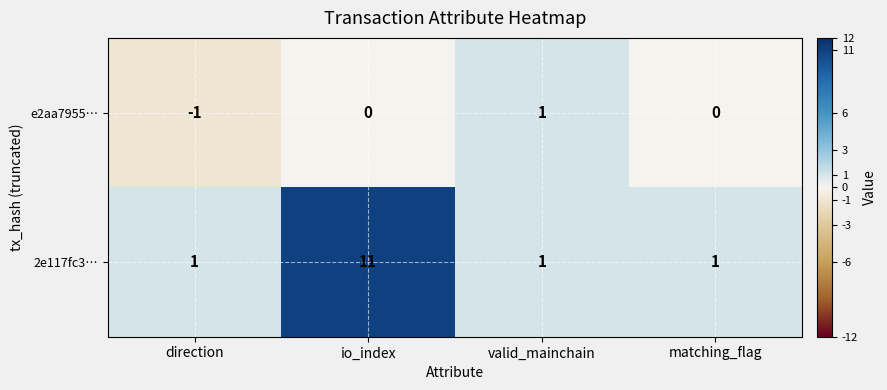

Which series has the largest total across all categories?

2e117fc3…